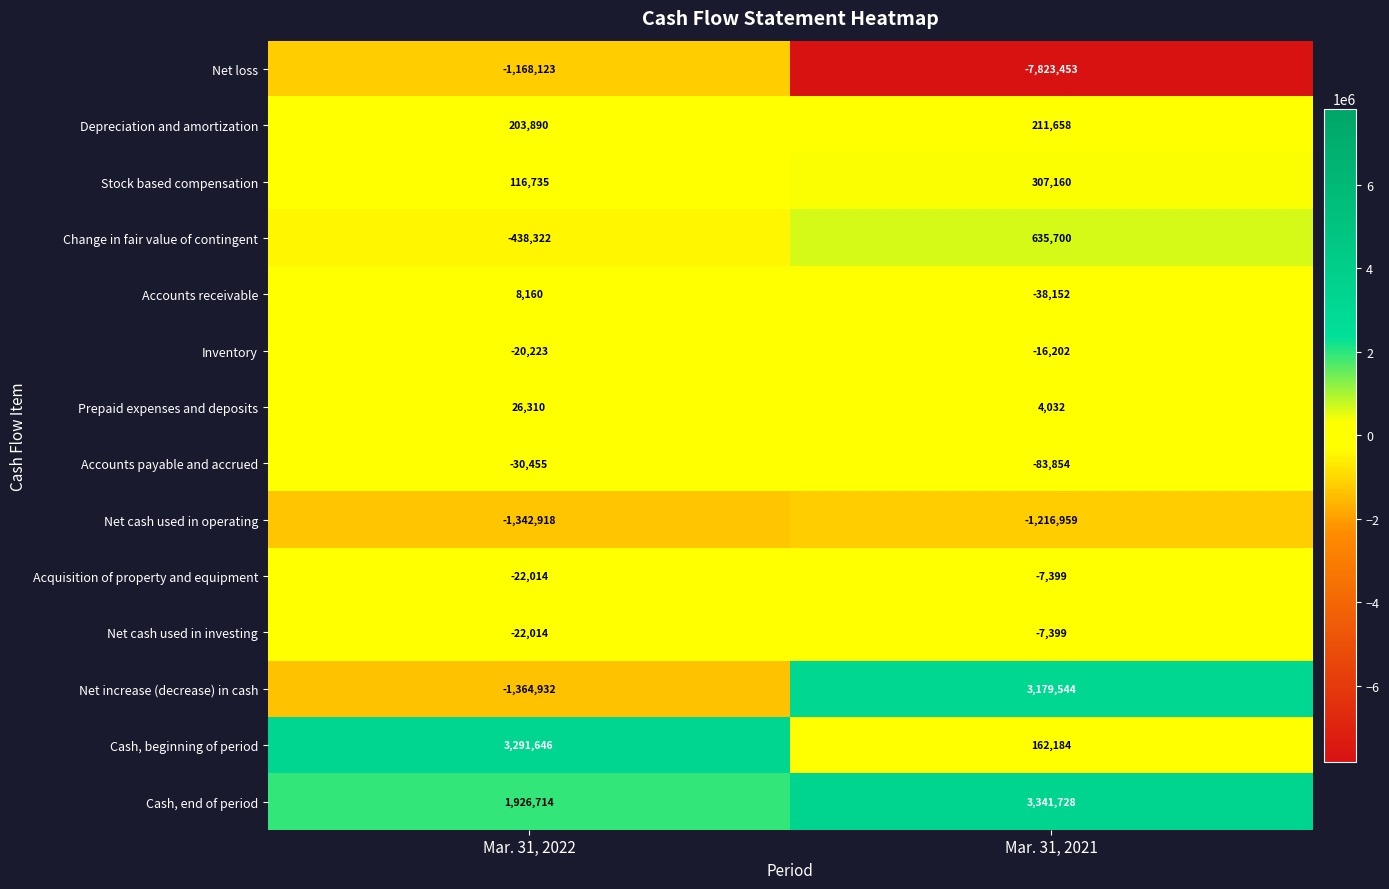

At which category is the sum across all series the highest?

Mar. 31, 2022